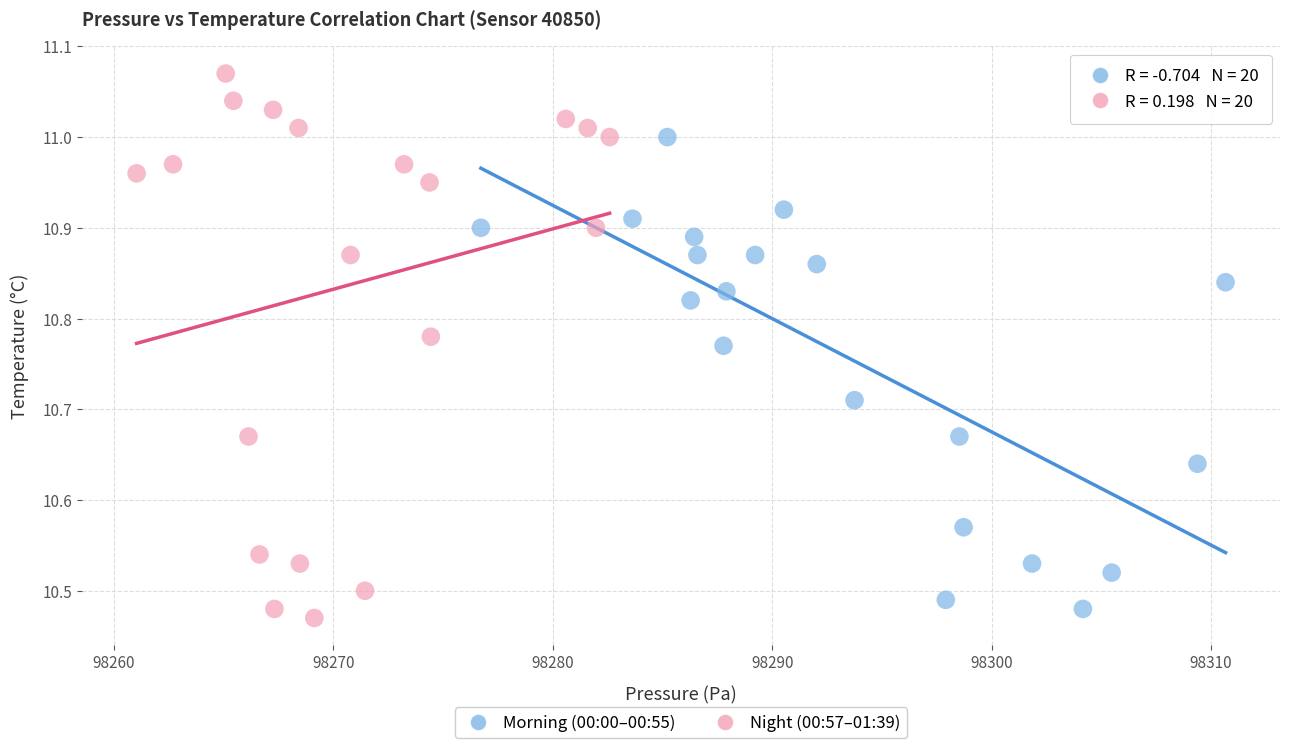

Which series reaches the maximum Y coordinate?

Night (00:57–01:39)